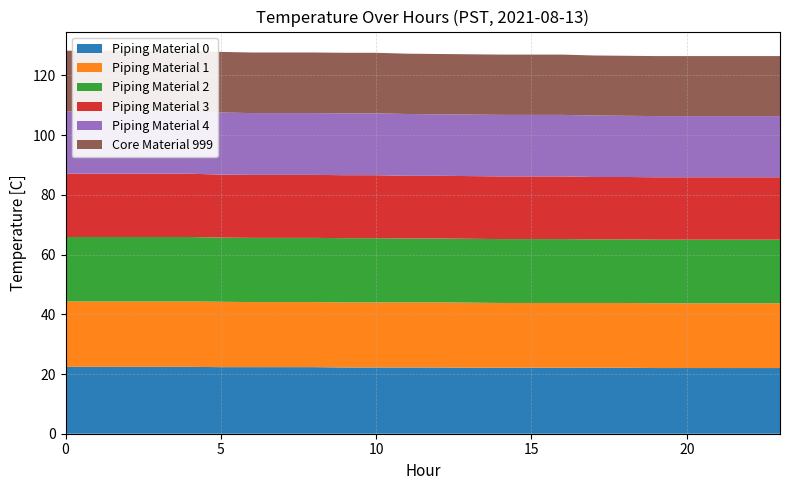

Reading right to left, transcribe all the data shown in this chart.

Piping Material 0: 22.0	22.0	22.0	22.0	22.0	22.1	22.1	22.1	22.1	22.1	22.1	22.2	22.2	22.2	22.2	22.3	22.3	22.3	22.3	22.4	22.4	22.4	22.4	22.4
Piping Material 1: 21.7	21.7	21.7	21.7	21.7	21.7	21.7	21.7	21.7	21.7	21.8	21.8	21.8	21.8	21.8	21.8	21.8	21.8	21.9	21.9	21.9	21.9	21.9	21.9
Piping Material 2: 21.3	21.3	21.3	21.3	21.3	21.3	21.3	21.4	21.4	21.4	21.4	21.4	21.4	21.5	21.5	21.5	21.5	21.5	21.5	21.6	21.6	21.6	21.6	21.6
Piping Material 3: 20.9	20.9	20.9	20.9	20.9	20.9	20.9	21.0	21.0	21.0	21.0	21.0	21.0	21.1	21.1	21.1	21.1	21.1	21.1	21.2	21.2	21.2	21.2	21.2
Piping Material 4: 20.5	20.5	20.5	20.5	20.5	20.5	20.6	20.6	20.6	20.6	20.6	20.6	20.7	20.7	20.7	20.7	20.7	20.7	20.8	20.8	20.8	20.8	20.8	20.8
Core Material 999: 20.1	20.1	20.1	20.1	20.1	20.1	20.1	20.2	20.2	20.2	20.2	20.2	20.2	20.3	20.3	20.3	20.3	20.3	20.3	20.4	20.4	20.4	20.4	20.4